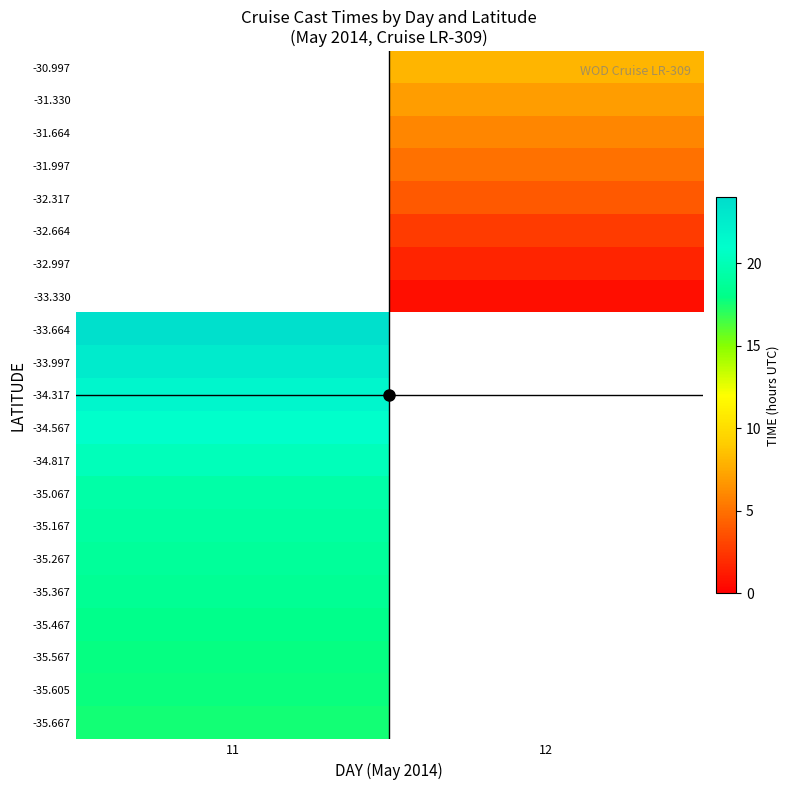

What is the greatest value displayed?

23.7